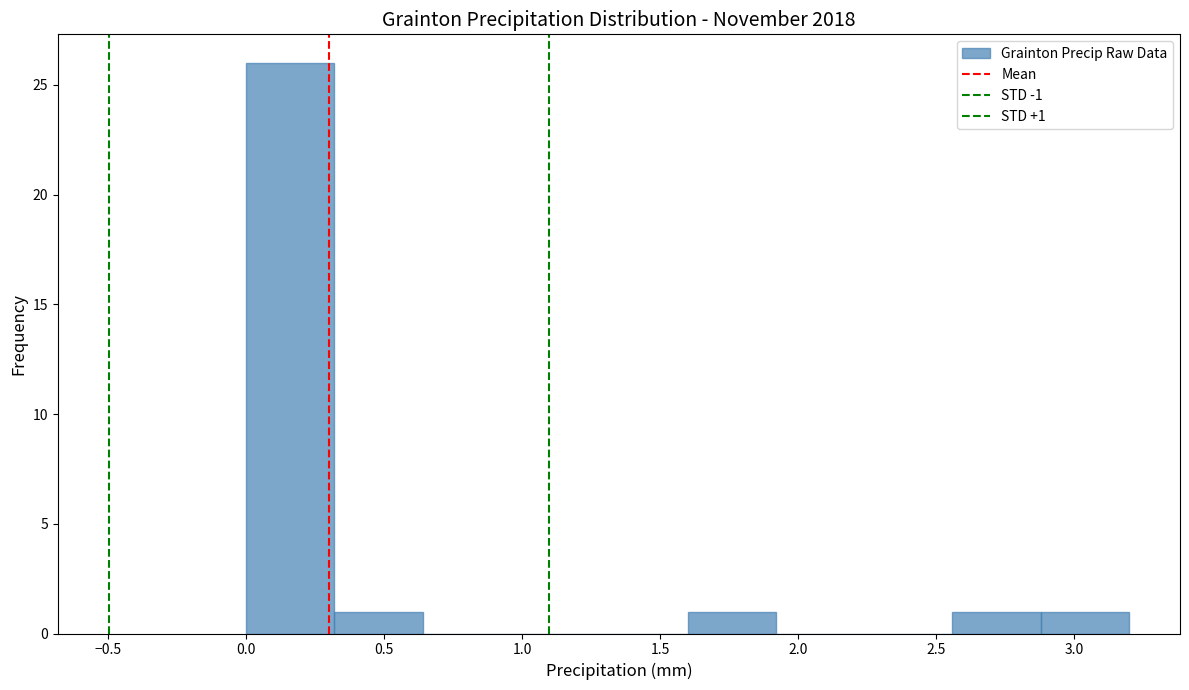

Over which range of the x-axis is the bar tallest?

0.00 to 0.32